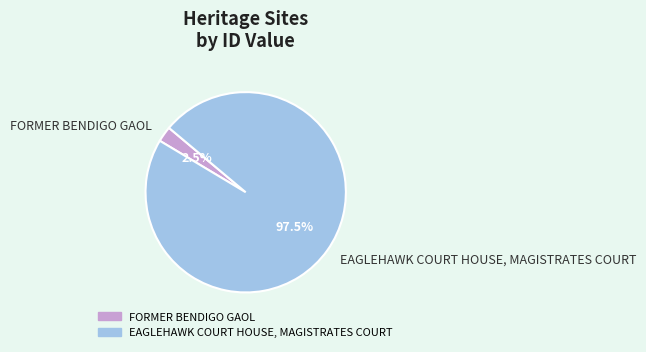

Rank the categories by value from lowest to highest.

FORMER BENDIGO GAOL, EAGLEHAWK COURT HOUSE, MAGISTRATES COURT